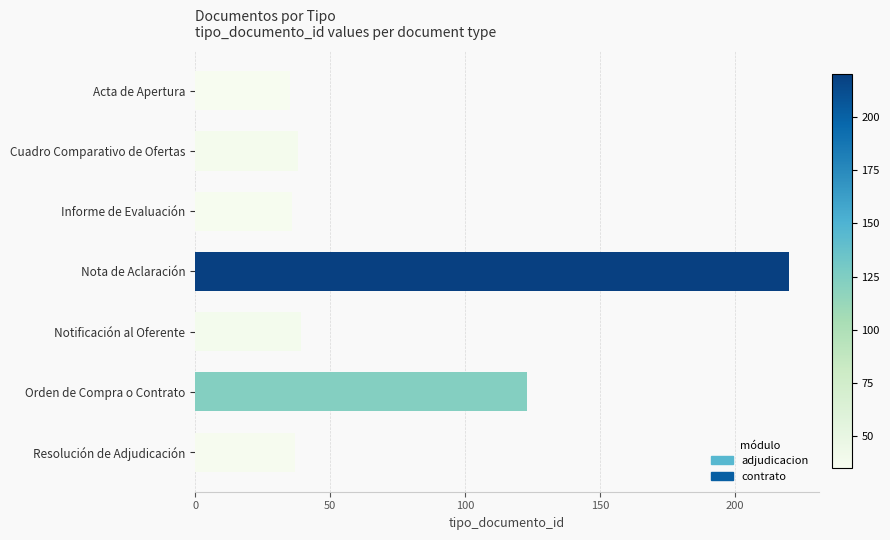

Between Acta de Apertura and Nota de Aclaración, which is larger?

Nota de Aclaración